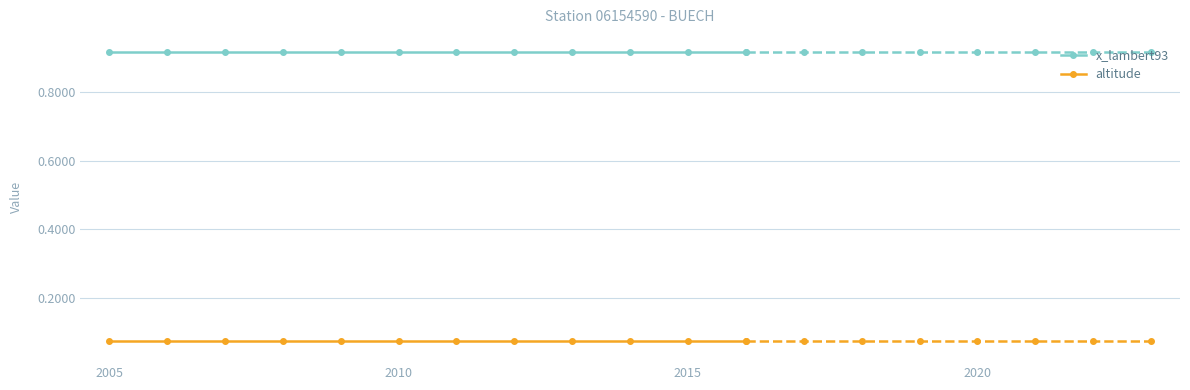

Is this an area chart (filled region under the line)?

No